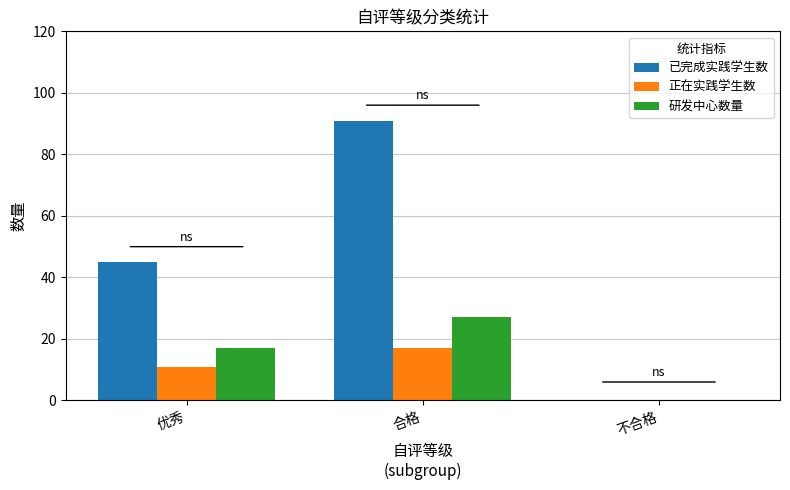

What is the maximum value for 正在实践学生数?

17